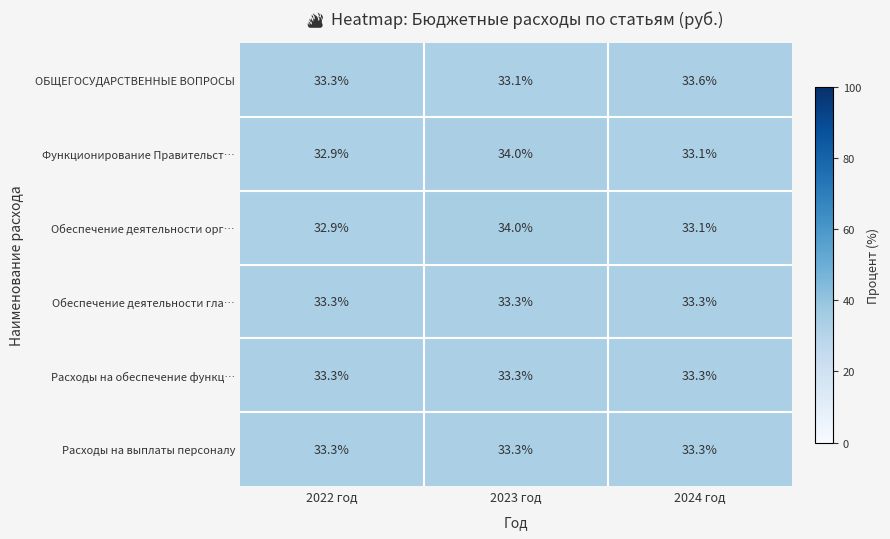

Reading right to left, list all the values displayed in this chart.

ОБЩЕГОСУДАРСТВЕННЫЕ ВОПРОСЫ: 2024 год=33.6	2023 год=33.1	2022 год=33.3
Функционирование Правительст…: 2024 год=33.1	2023 год=34.0	2022 год=32.9
Обеспечение деятельности орг…: 2024 год=33.1	2023 год=34.0	2022 год=32.9
Обеспечение деятельности гла…: 2024 год=33.3	2023 год=33.3	2022 год=33.3
Расходы на обеспечение функц…: 2024 год=33.3	2023 год=33.3	2022 год=33.3
Расходы на выплаты персоналу: 2024 год=33.3	2023 год=33.3	2022 год=33.3